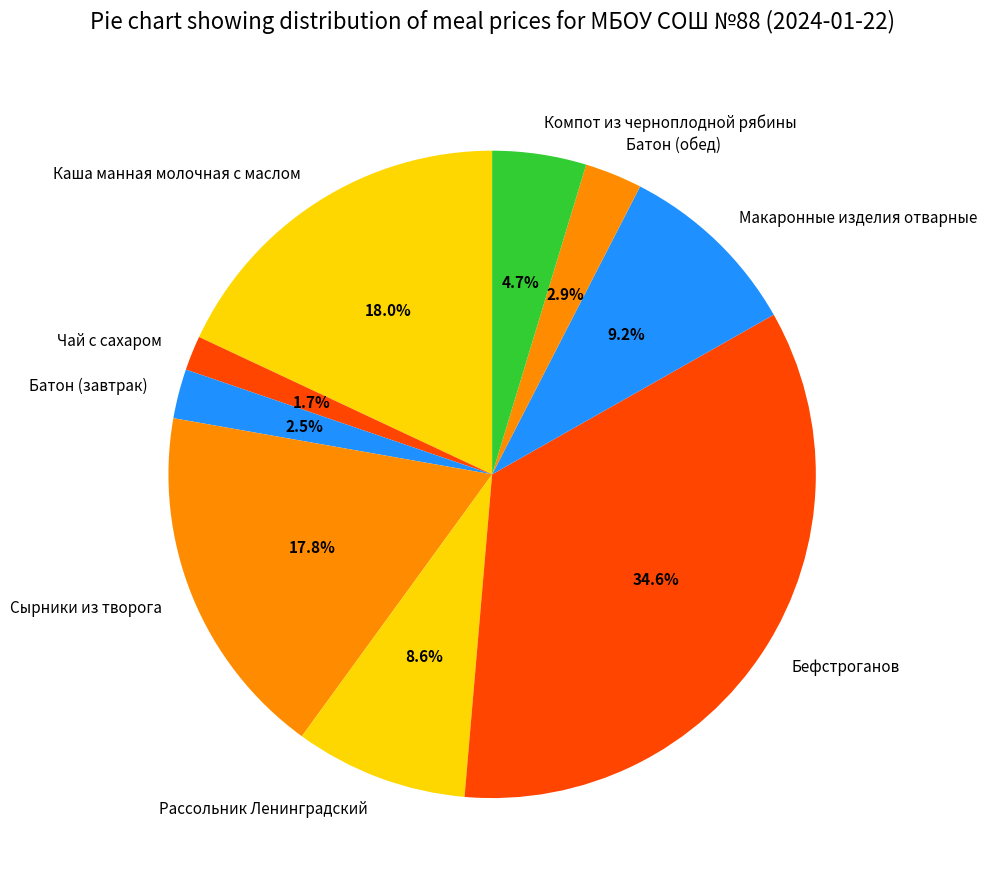

What is the smallest slice in the pie chart?

Чай с сахаром